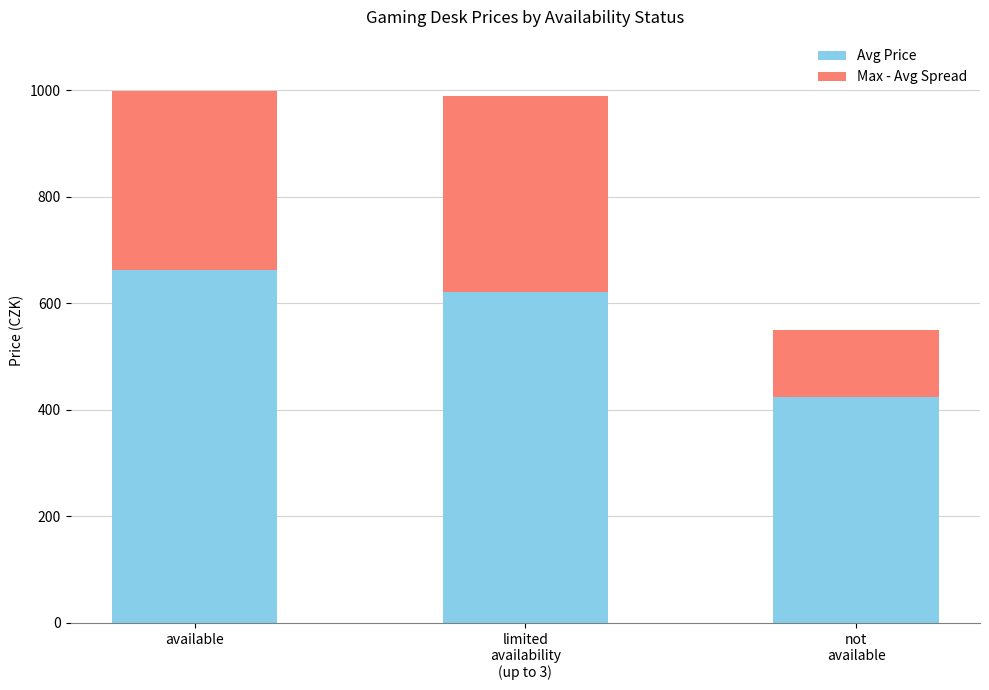

At which label does Avg Price reach its peak?

available